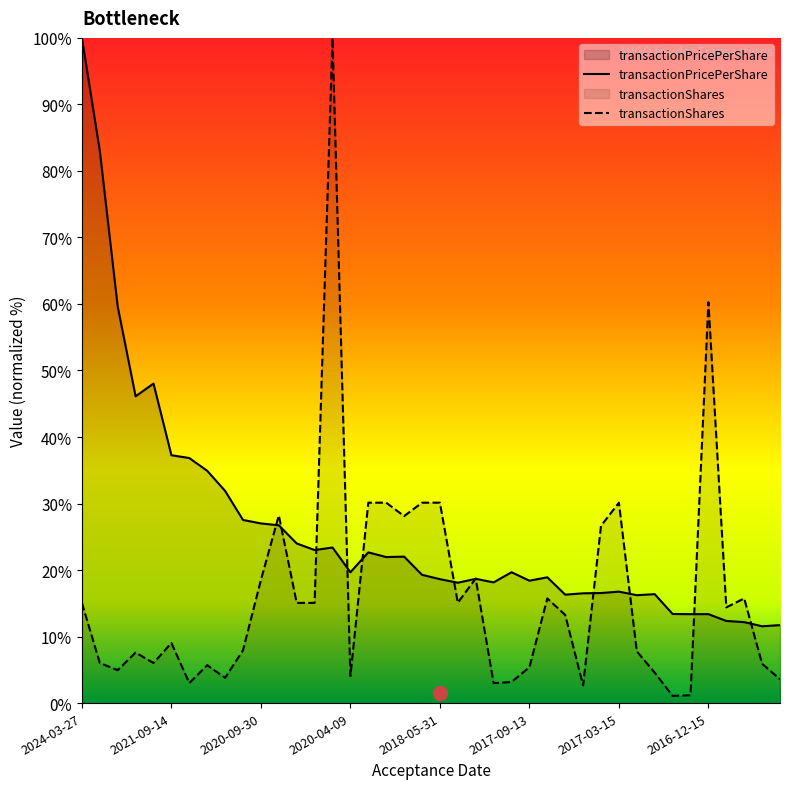

Is the value of transactionShares at 2020-12-28 greater than the value of transactionPricePerShare at 2016-12-19?

No